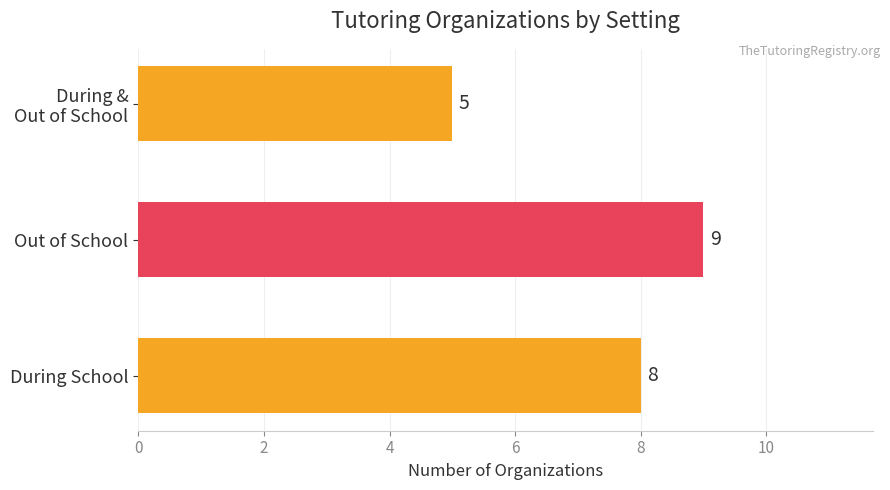

Rank the categories by value from highest to lowest.

Out of School, During School, During &
Out of School